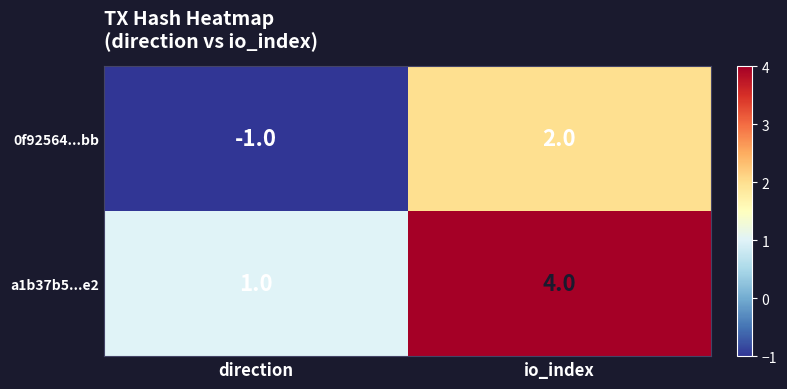

The a1b37b5...e2 series shows 6 at io_index. True or false?

False